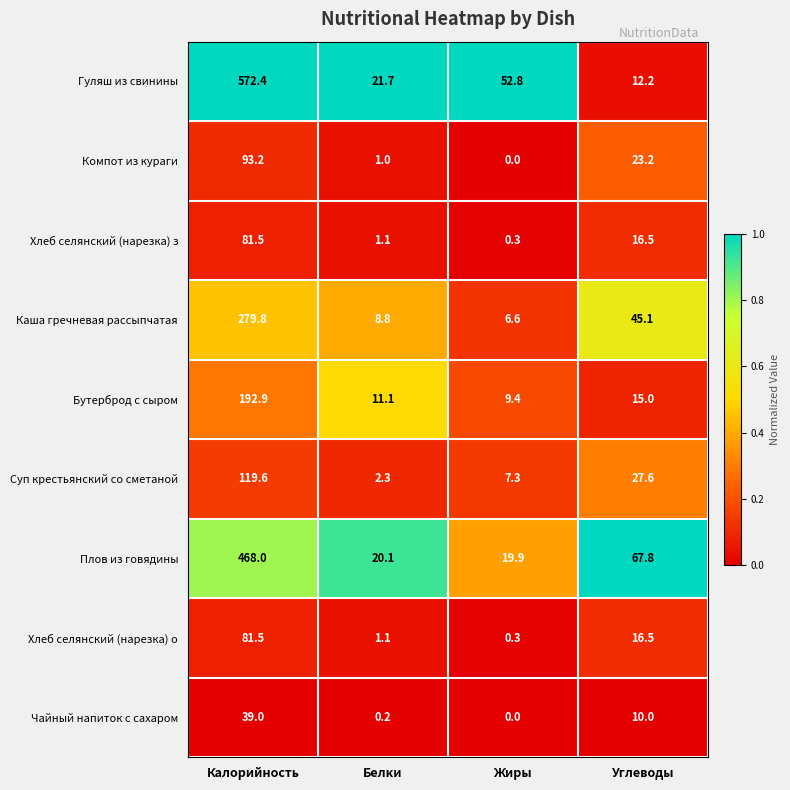

What is the approximate value of Суп крестьянский со сметаной at Жиры?

7.3